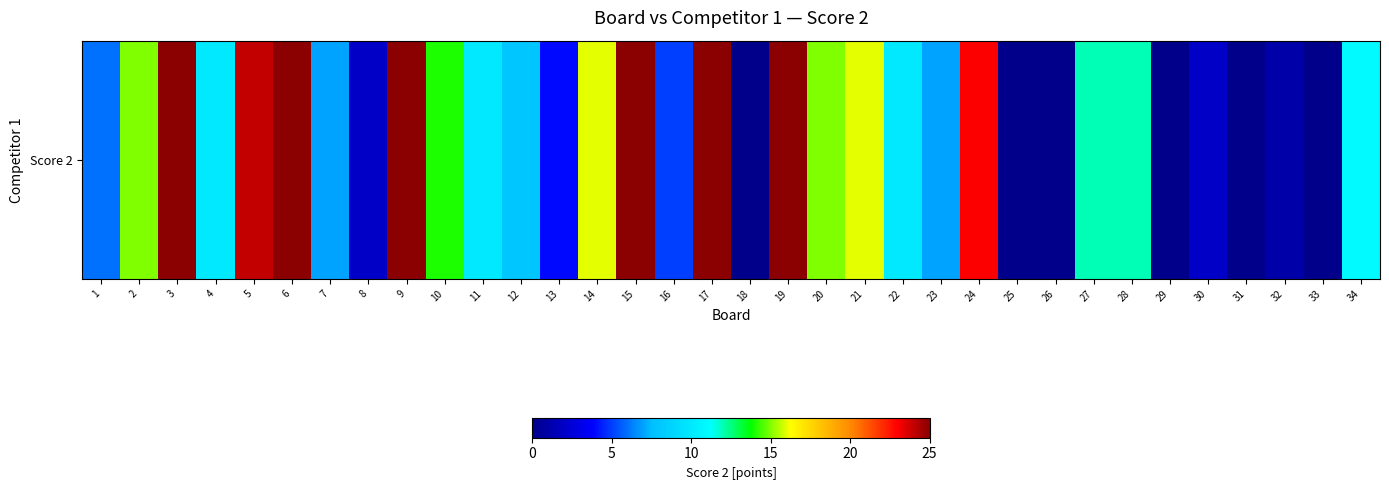

The chart shows a value of 16 at 14. True or false?

True